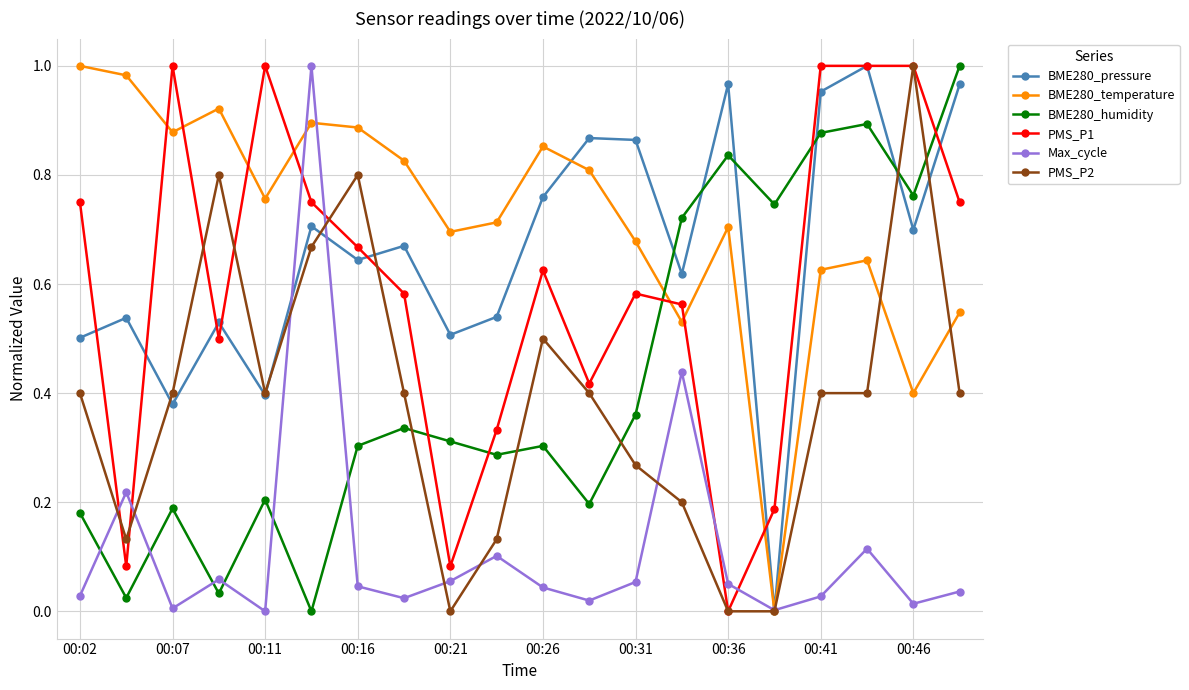

Which series ends up on top after the final intersection of Max_cycle and PMS_P1?

PMS_P1